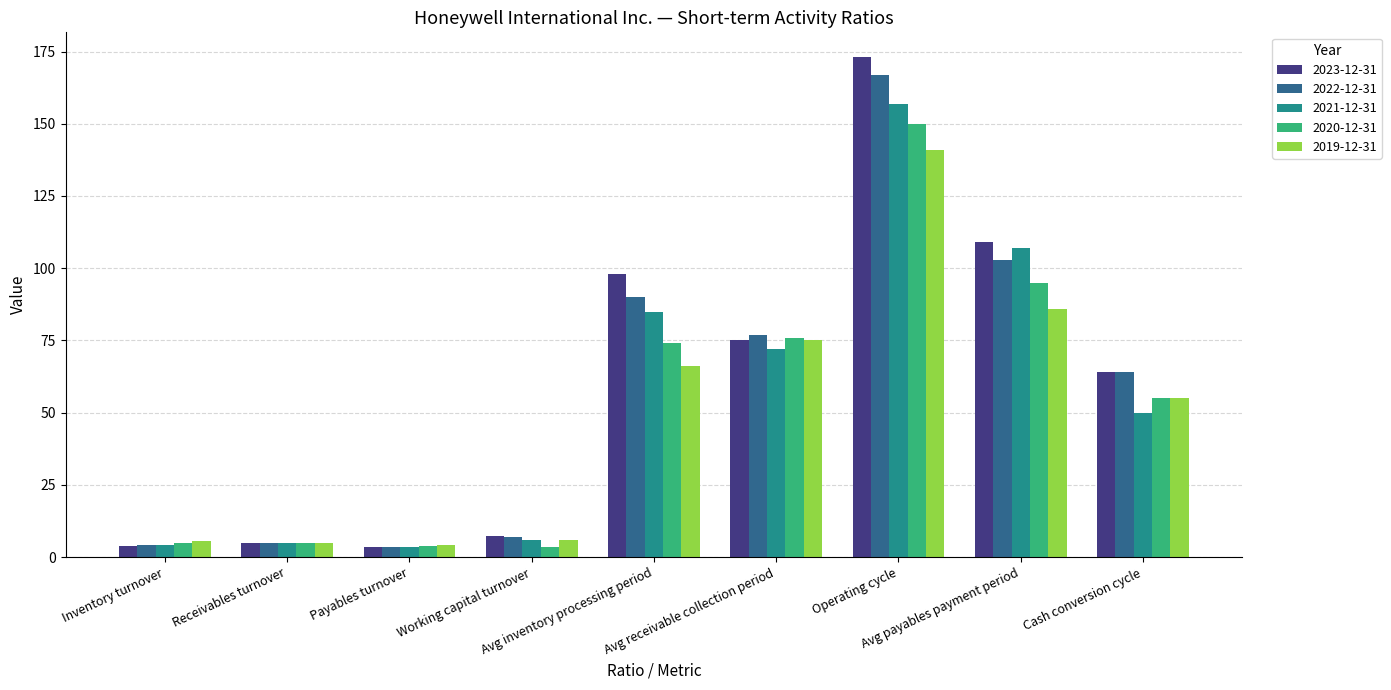

What is the sum of the 2020-12-31 values at Avg payables payment period and Avg inventory processing period?

169.0